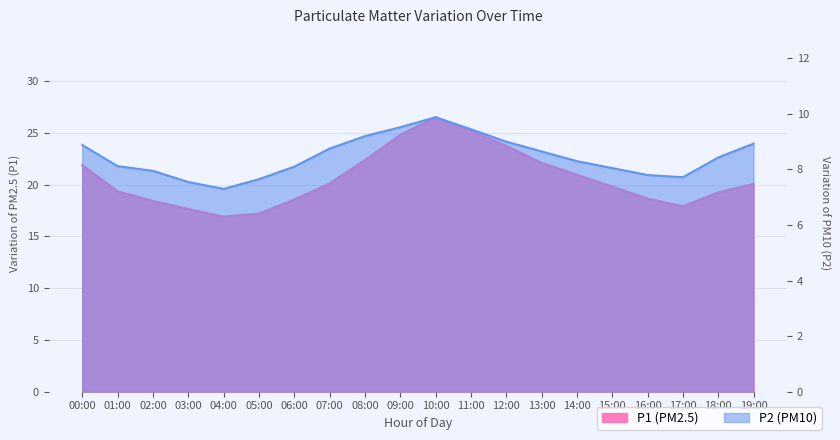

The value of P1 at 05:00 is 17.2. True or false?

True